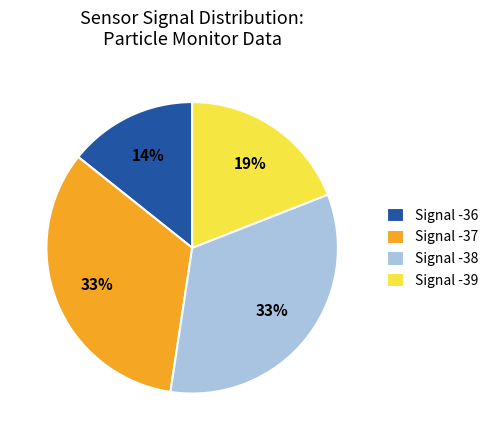

Is there a majority slice in this chart?

No